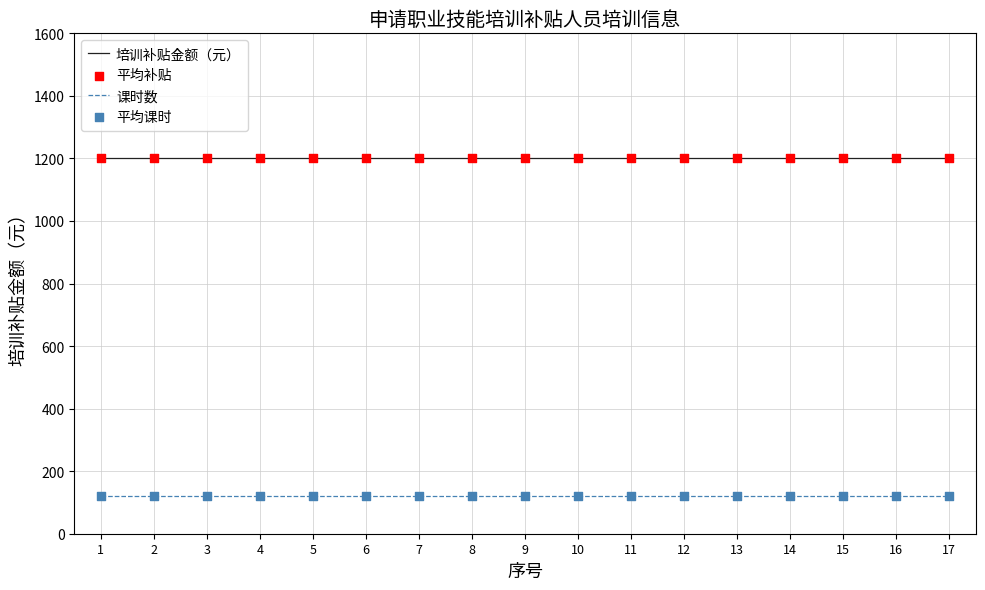

True or false: 培训补贴金额（元） and 课时数 cross at least once.

False